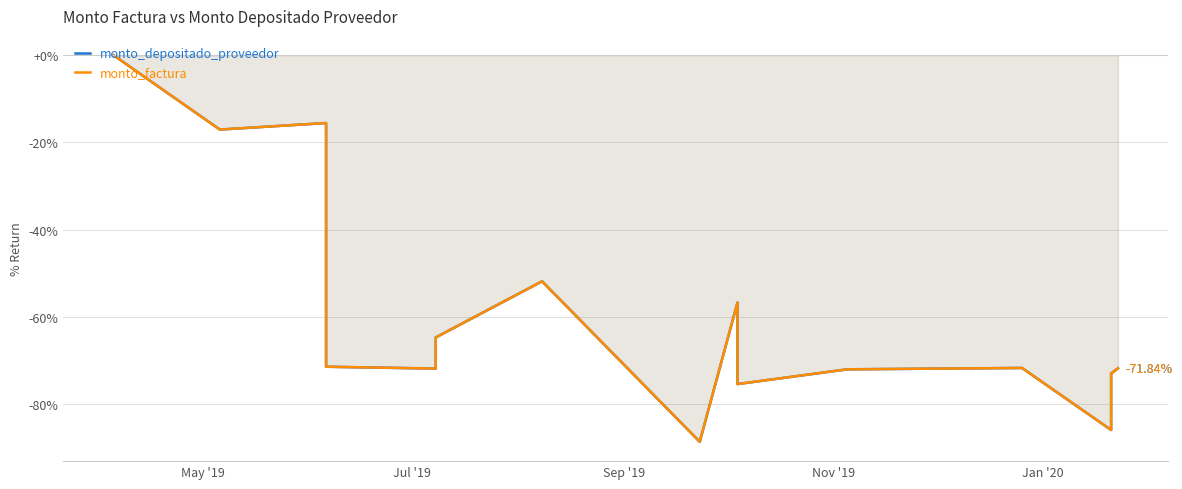

Is the value of monto_depositado_proveedor at Jan '20 greater than the value of monto_factura at 12?

Yes